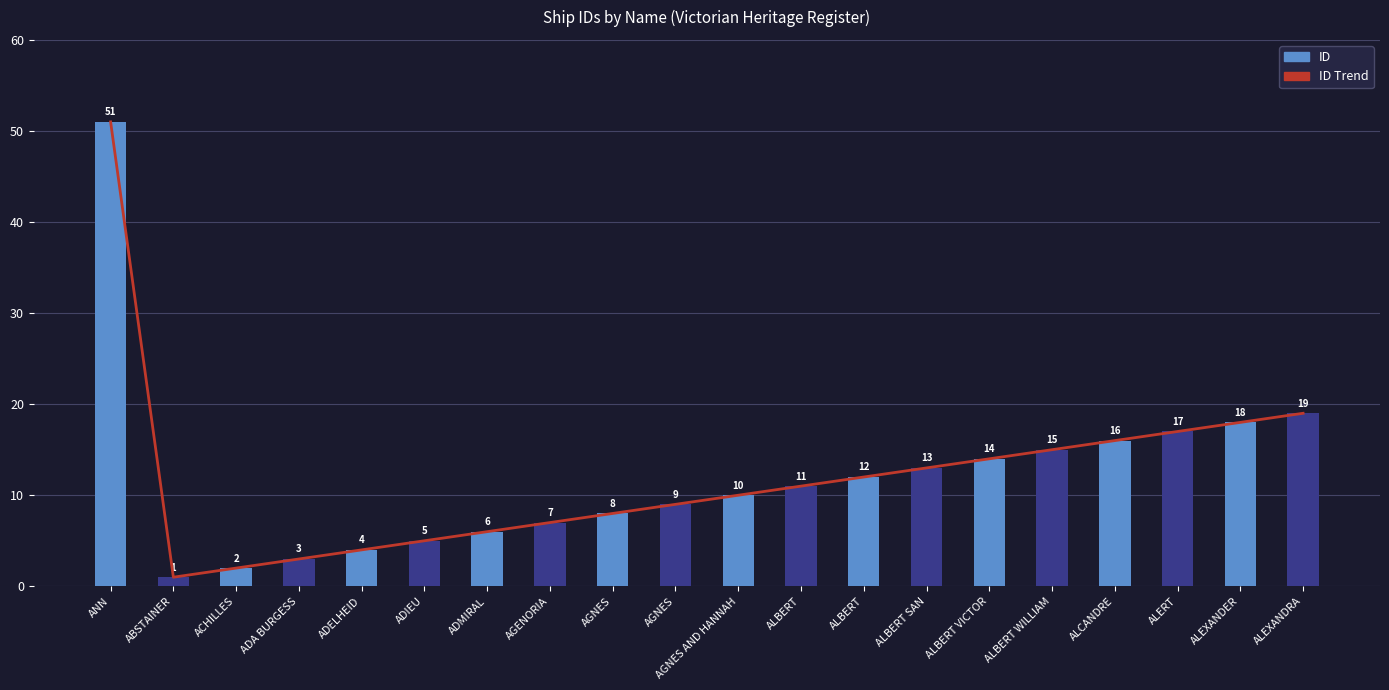

Which series has the largest range (max minus min)?

ID Trend